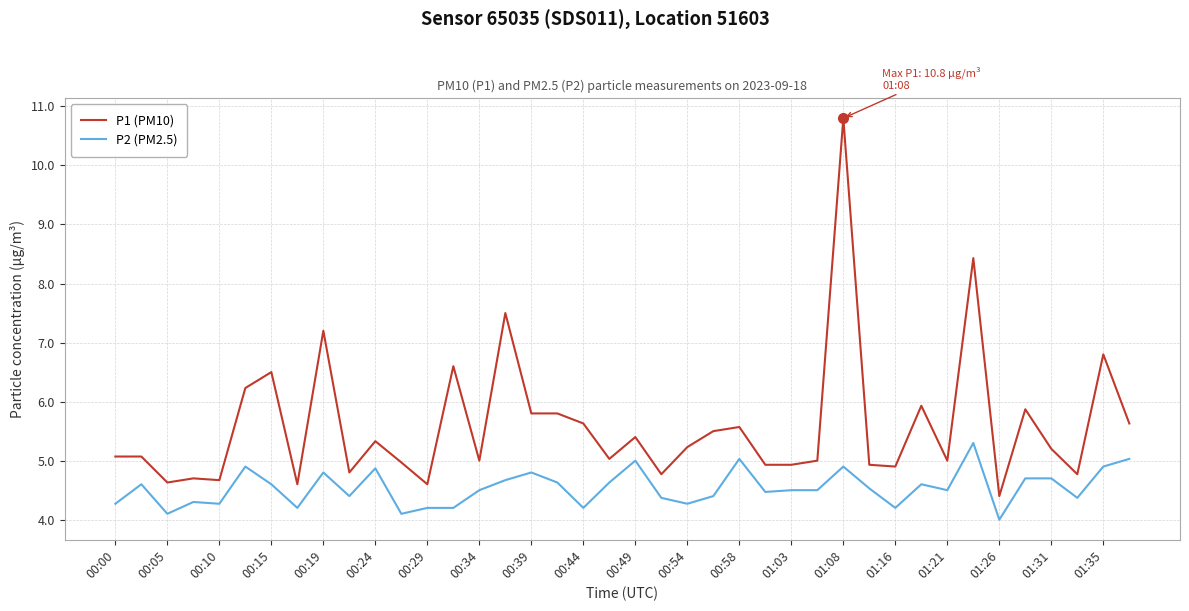

Which series has the widest spread of values?

P1 (PM10)